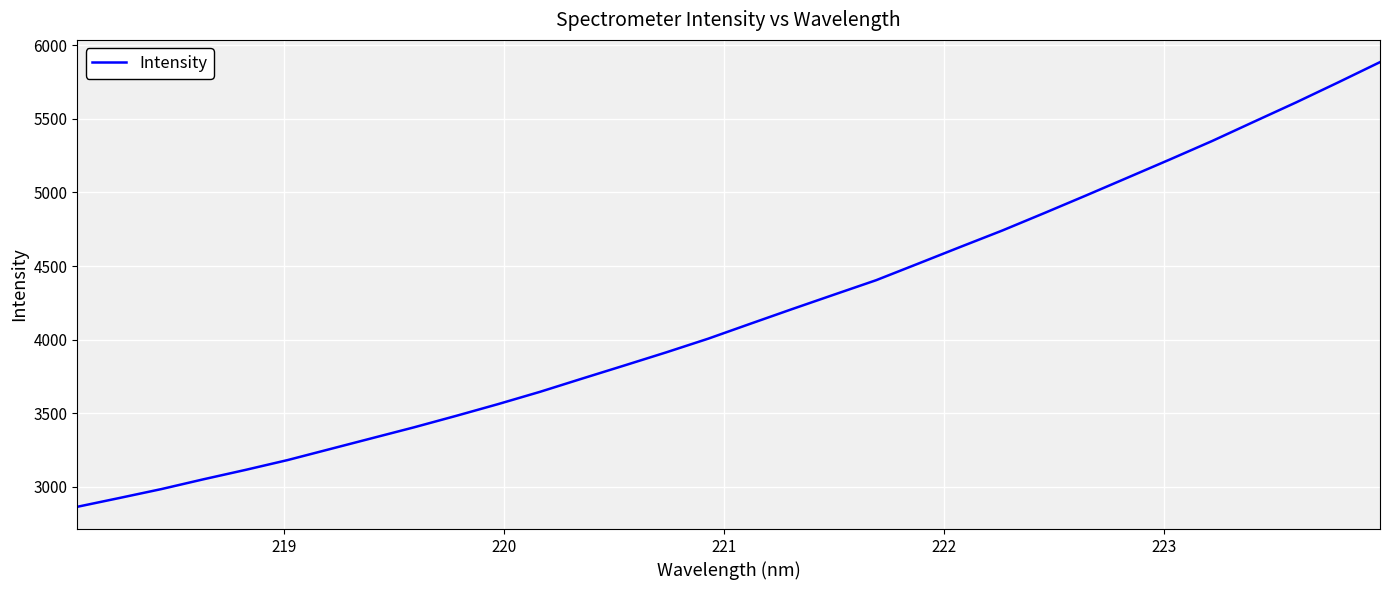

What is the difference between the maximum and minimum values?

3020.0